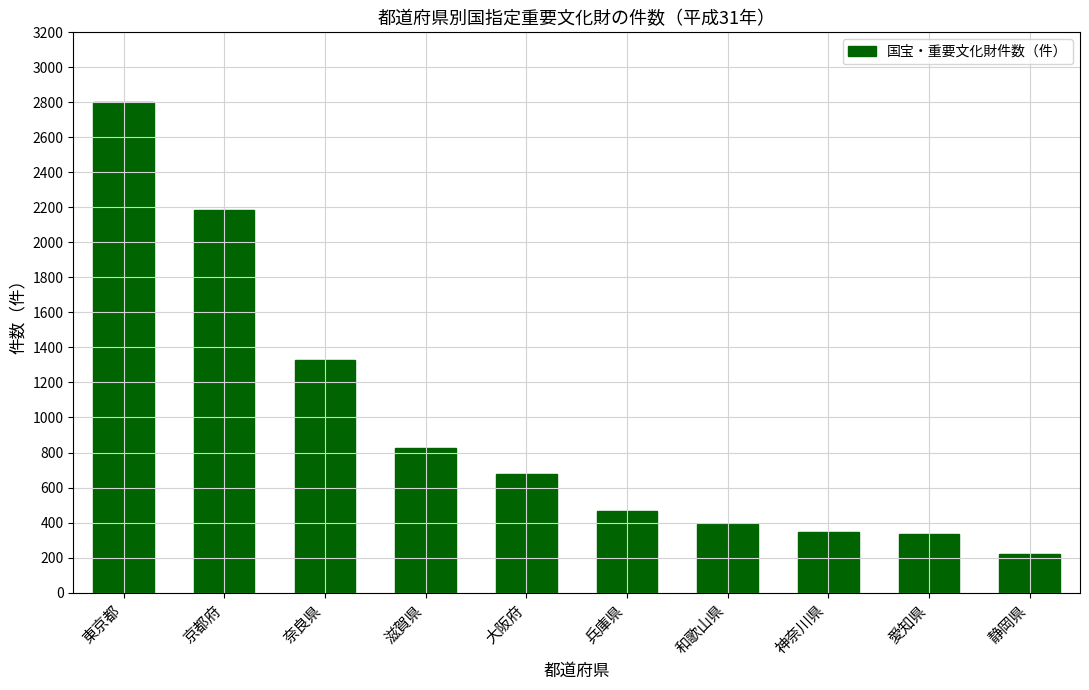

Which category has the lowest value across all series?

静岡県